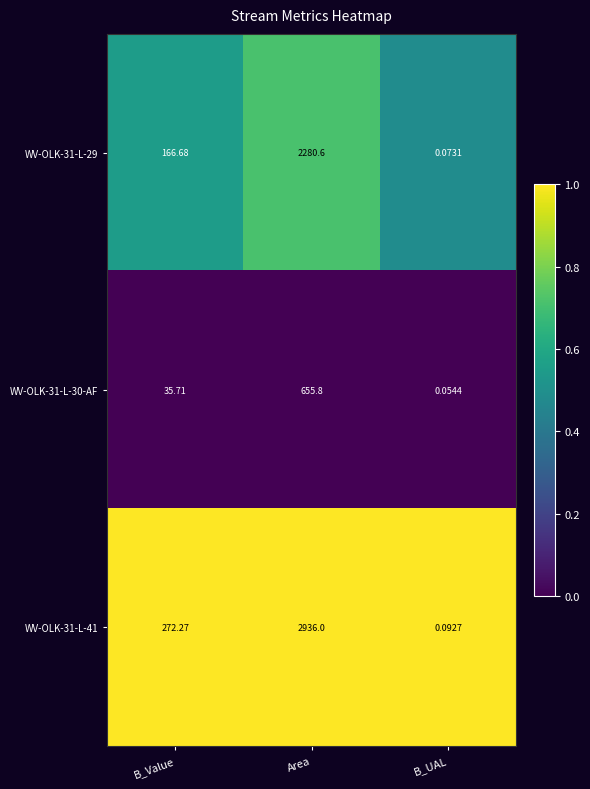

List the series in order of their overall mean, highest first.

WV-OLK-31-L-41, WV-OLK-31-L-29, WV-OLK-31-L-30-AF